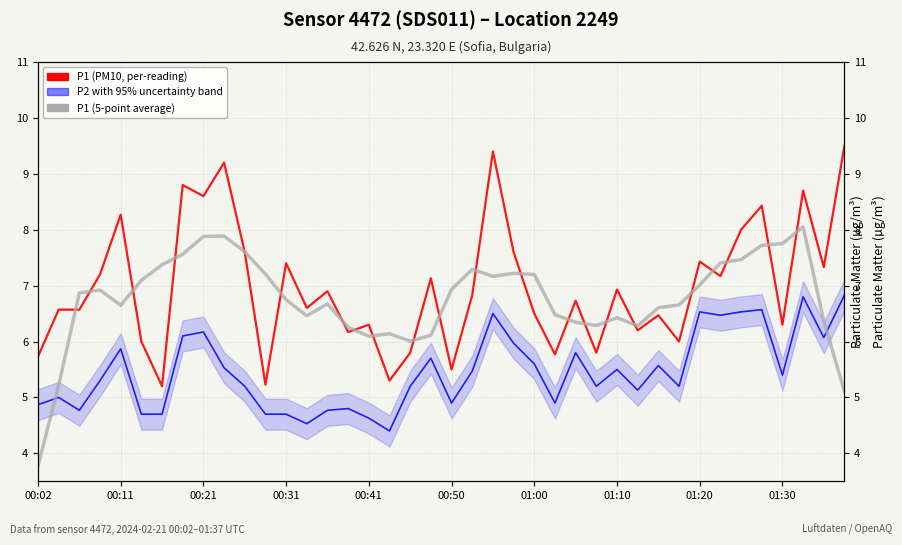

True or false: P1 (5-point average) has more than 1 points higher than both neighbors.

True